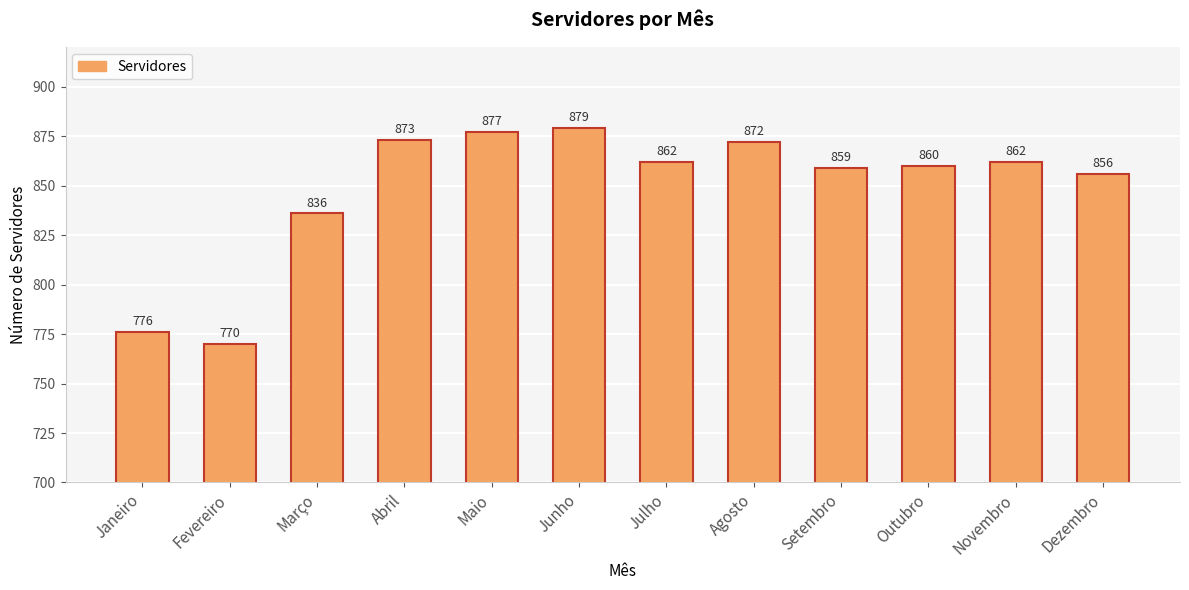

Reading left to right, extract all data points from this chart.

Janeiro=776	Fevereiro=770	Março=836	Abril=873	Maio=877	Junho=879	Julho=862	Agosto=872	Setembro=859	Outubro=860	Novembro=862	Dezembro=856